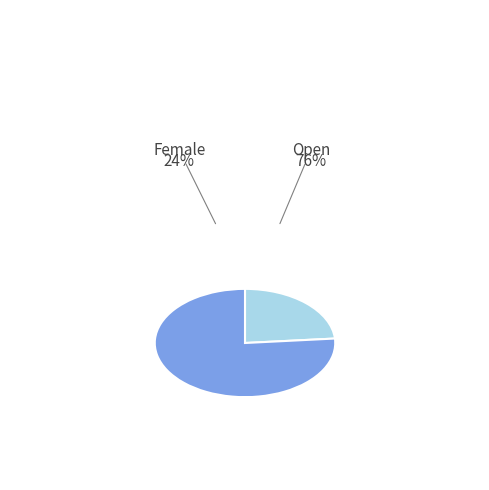

Which has a higher value, Open or Female?

Open